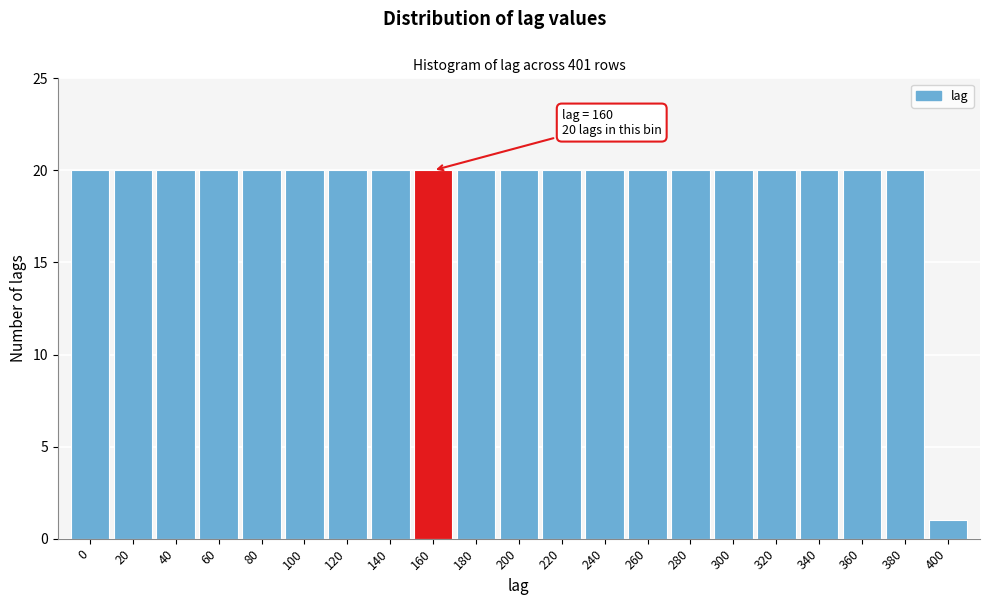

Reading left to right, extract all data points from this chart.

20	20	20	20	20	20	20	20	20	20	20	20	20	20	20	20	20	20	20	20	1